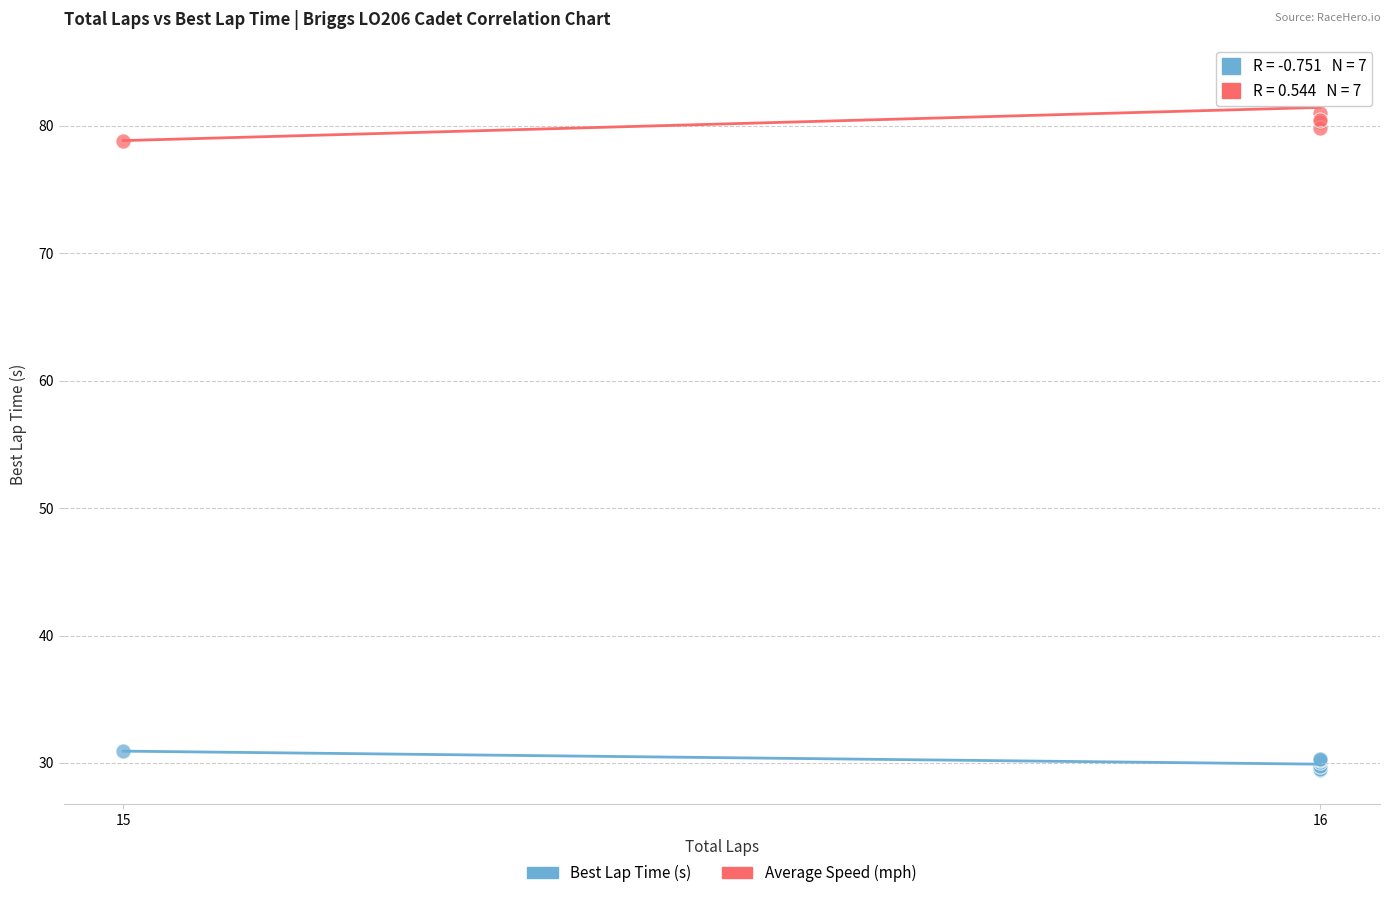

Which series contains the lowest Y value?

Best Lap Time (s)